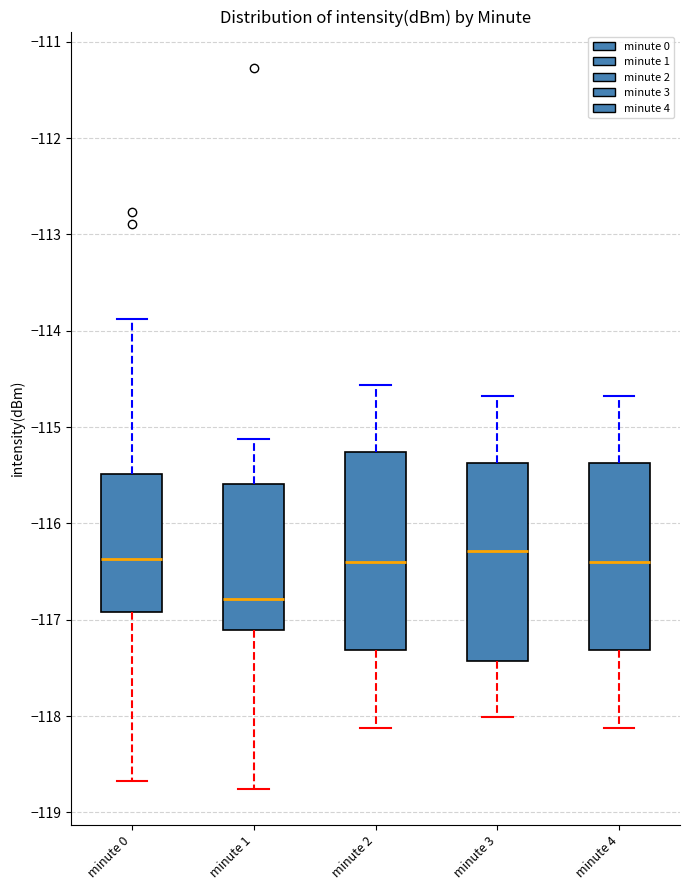

Reading left to right, transcribe this box plot: for each box, give where its median line is, the range the box spans, and where its two whiskers end, as read against the y-axis. The values are not printed on the chart, so give them approximately, as read against the axis.

minute 0: median -116.4, box -116.9 to -115.5, whiskers -118.7 to -113.9
minute 1: median -116.8, box -117.1 to -115.6, whiskers -118.8 to -115.1
minute 2: median -116.4, box -117.3 to -115.3, whiskers -118.1 to -114.6
minute 3: median -116.3, box -117.4 to -115.4, whiskers -118.0 to -114.7
minute 4: median -116.4, box -117.3 to -115.4, whiskers -118.1 to -114.7